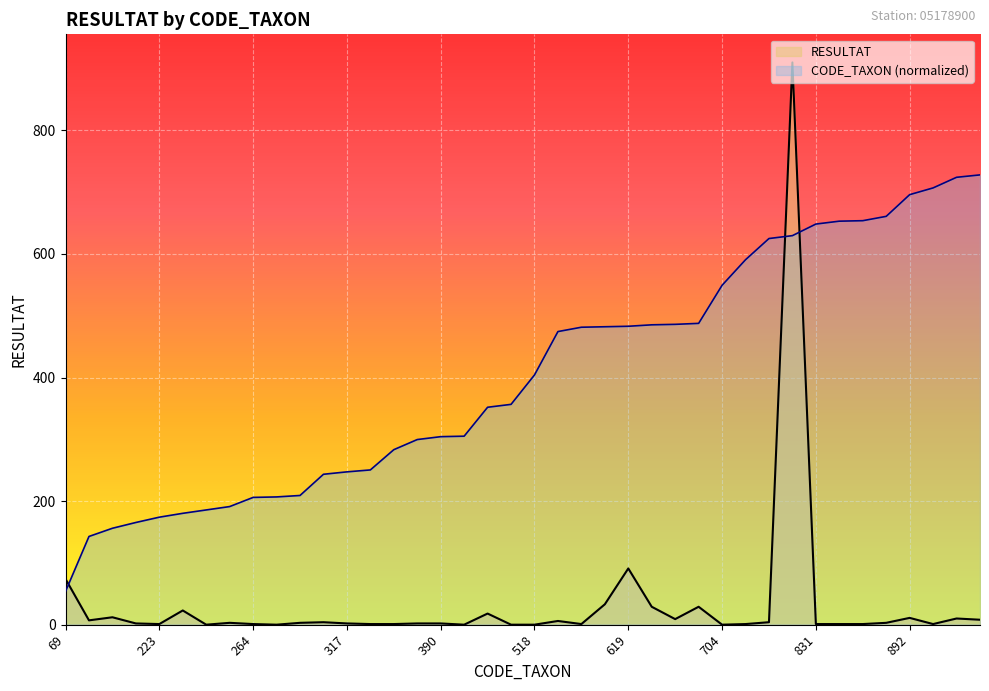

The value of RESULTAT at 618 is 50.1. True or false?

False